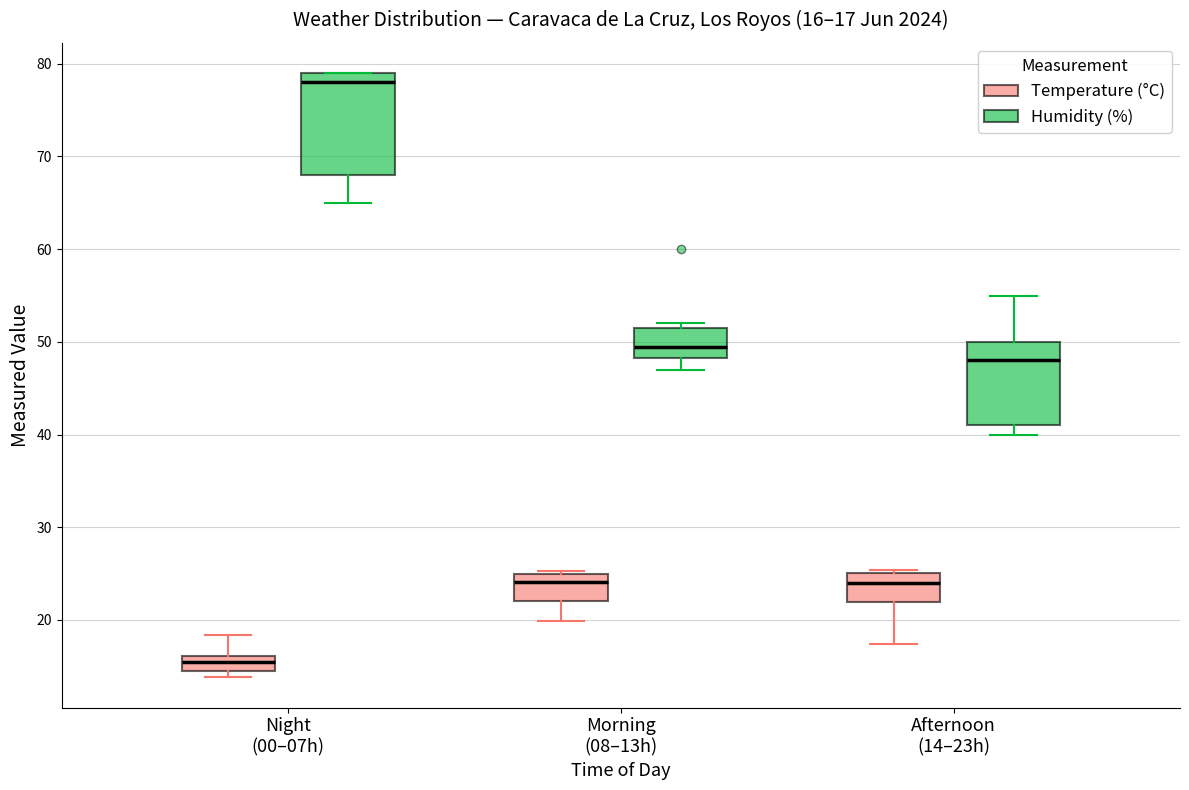

Which box is the tallest, from its lower edge to its upper edge?

Night (00–07h) (Humidity (%))